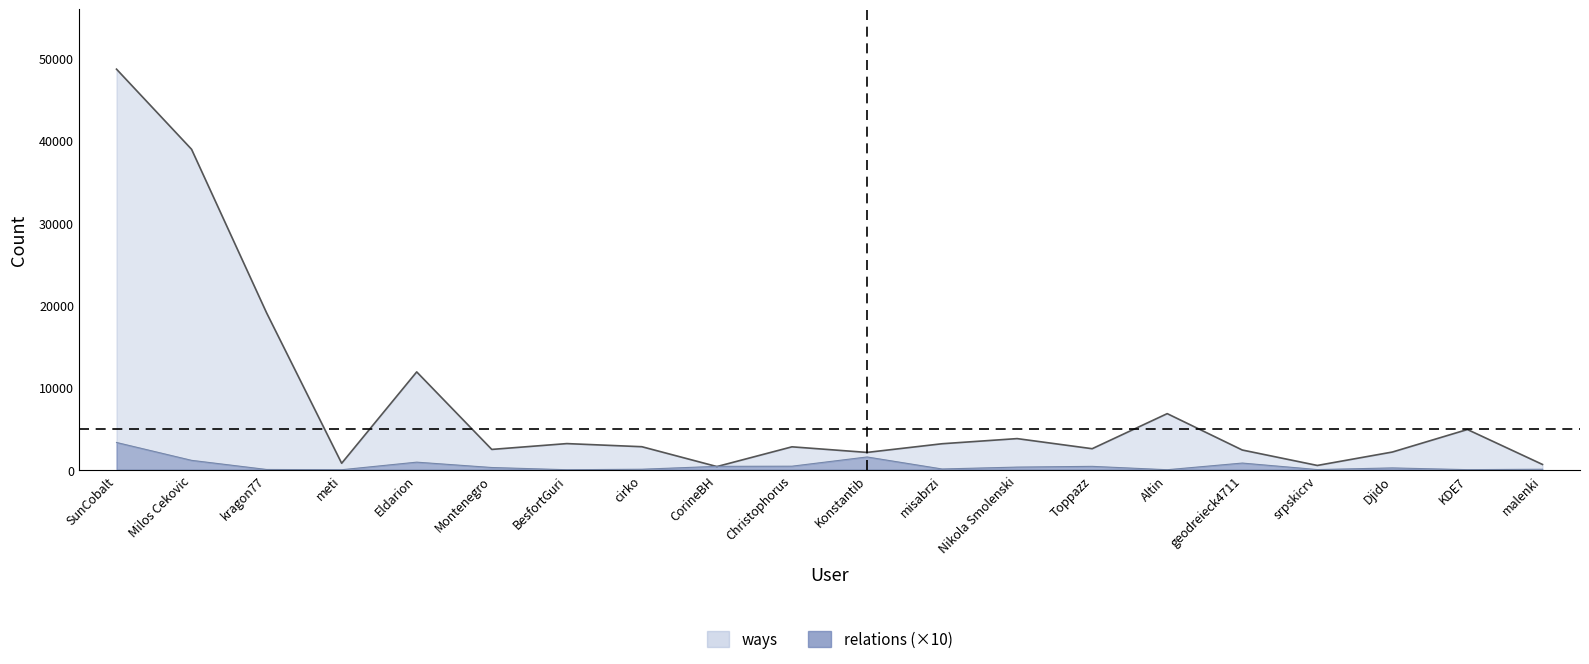

The value of relations boundary at geodreieck4711 is 810. True or false?

True